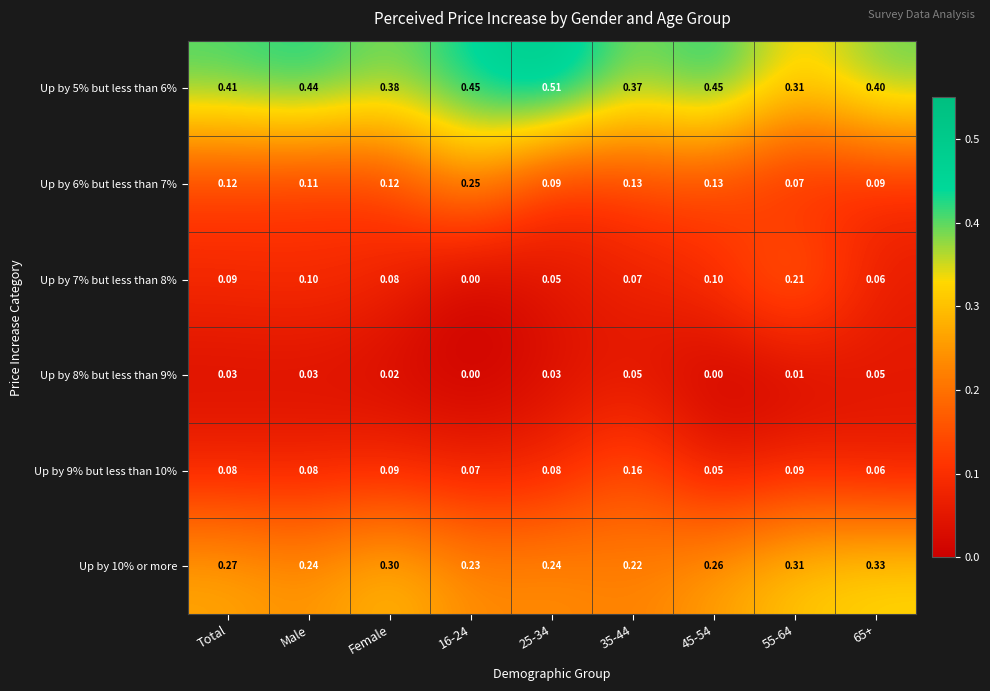

Is the value of Up by 6% but less than 7% at 65+ greater than the value of Up by 5% but less than 6% at Male?

No